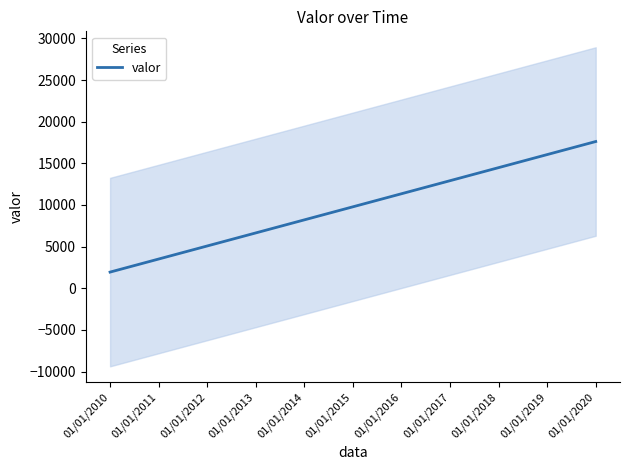

Count the number of data series in this chart.

1